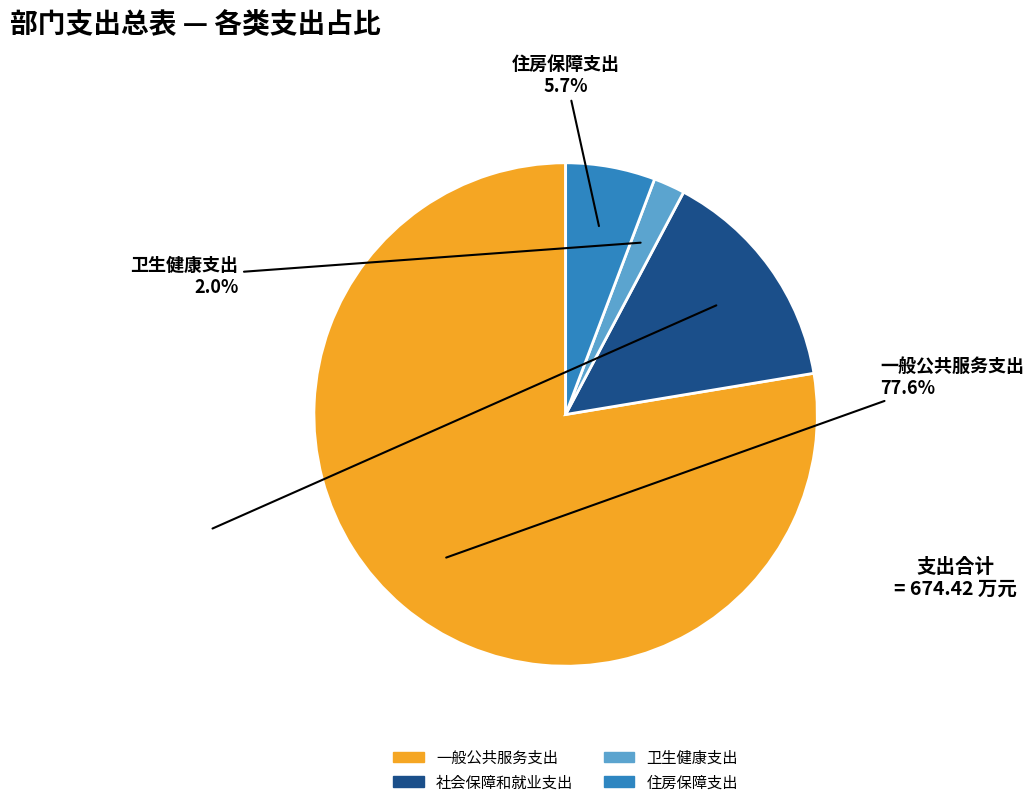

Count the number of slices in the pie.

4